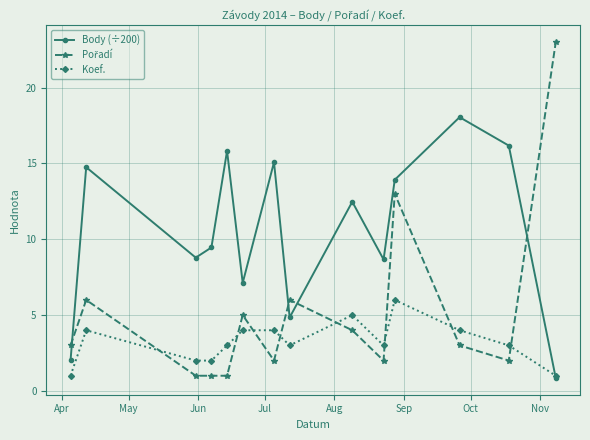

What is the greatest value displayed?

23.0